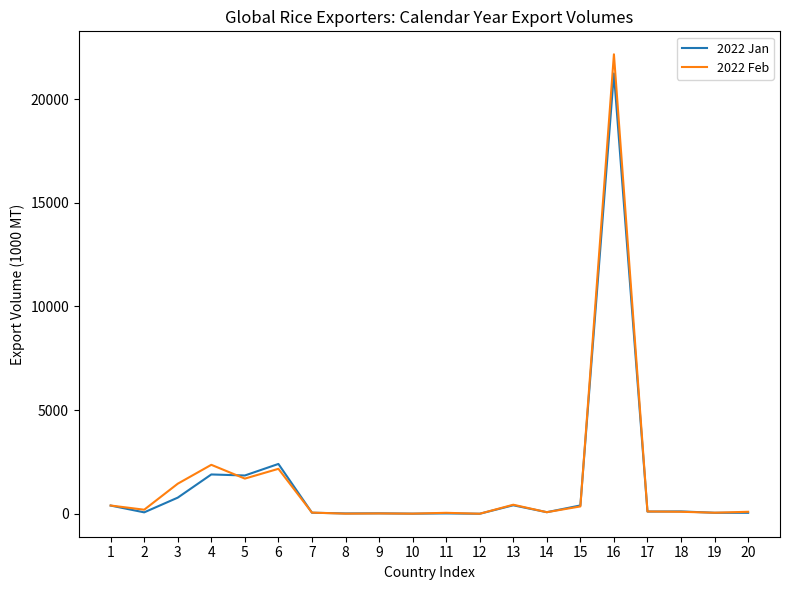

At which category is the sum across all series the highest?

16